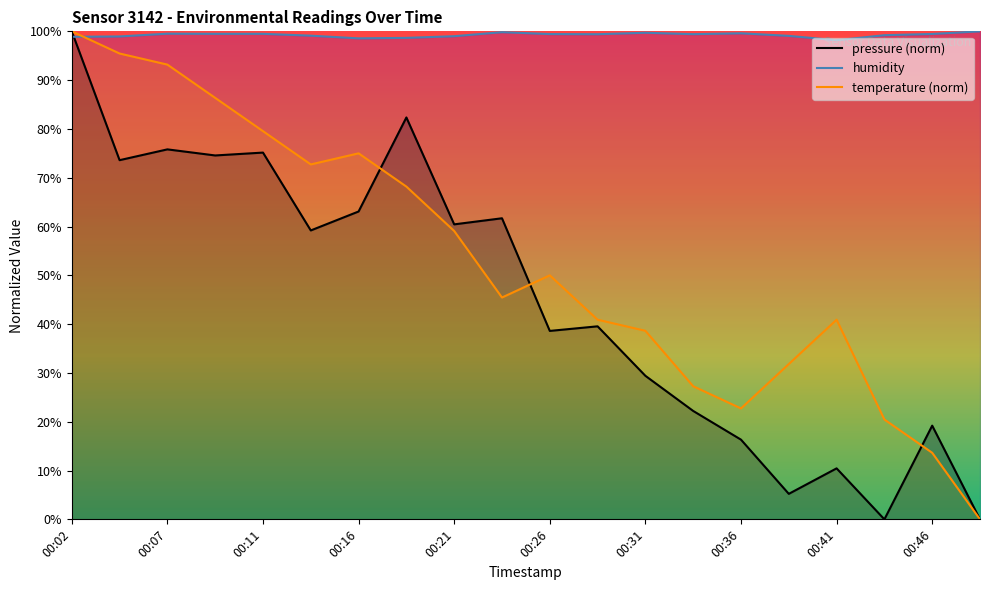

What is the greatest value displayed?

100.0